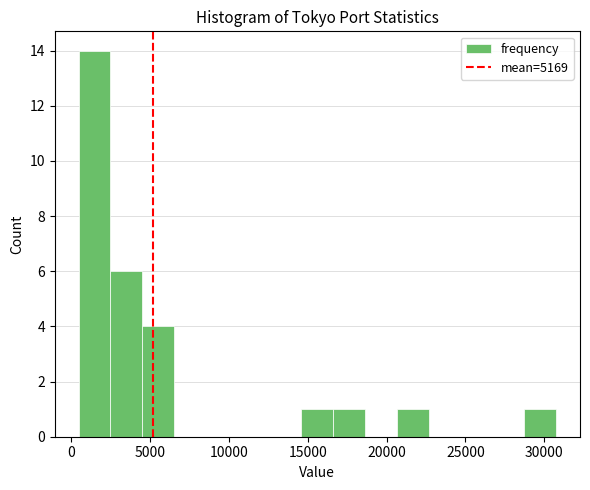

Which range on the x-axis has the tallest bar?

500 to 2500